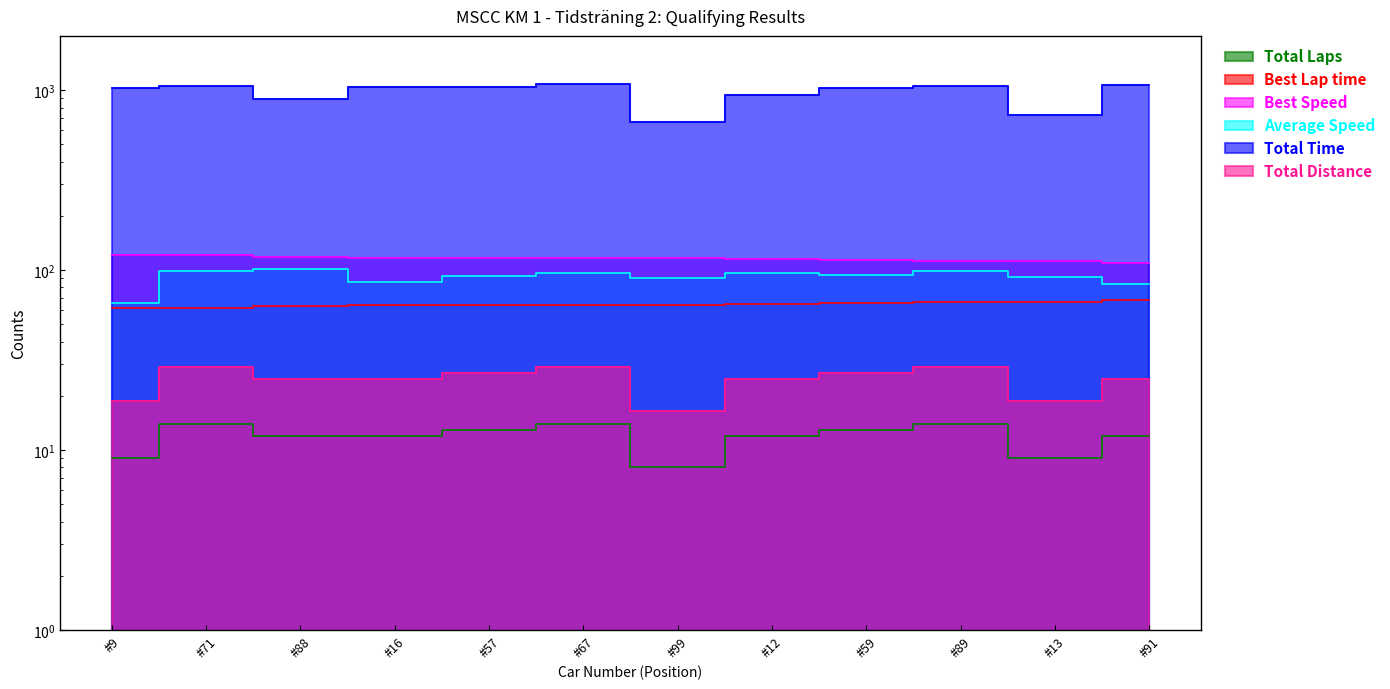

What is the difference between the second highest and minimum values in the Best Lap time series?

5.0